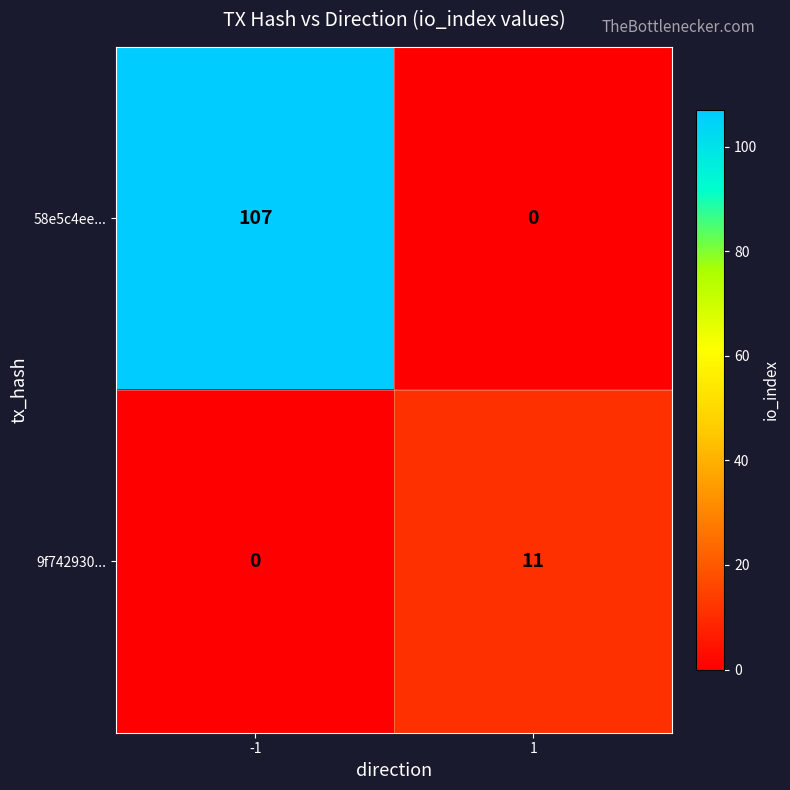

At how many categories does at least one series exceed 24?

1